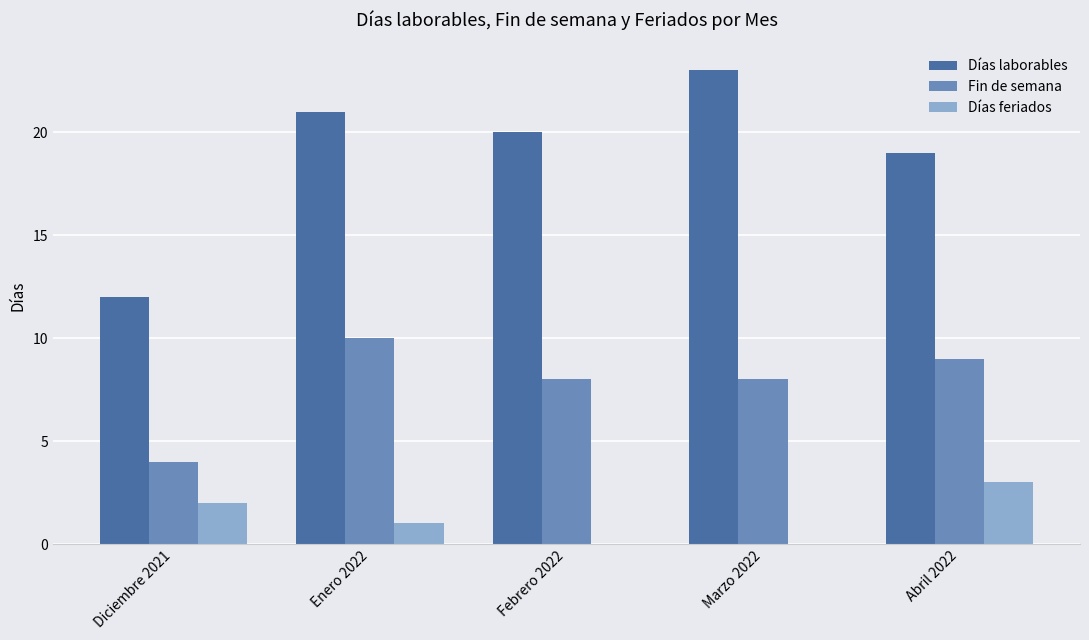

What value does the Fin de semana series have at Febrero 2022?

8